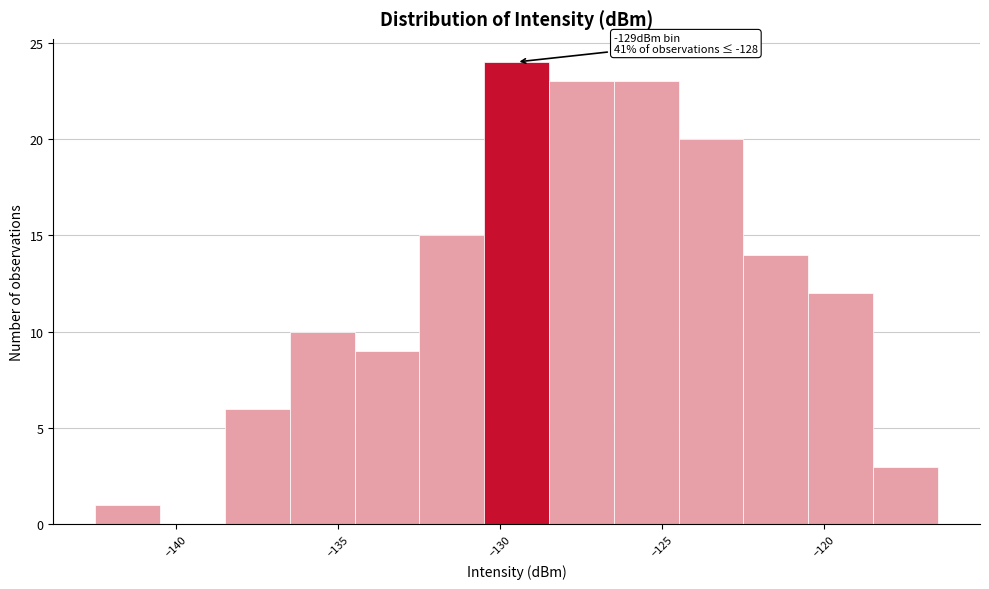

Over which range of the x-axis is the bar tallest?

-130.5 to -128.5